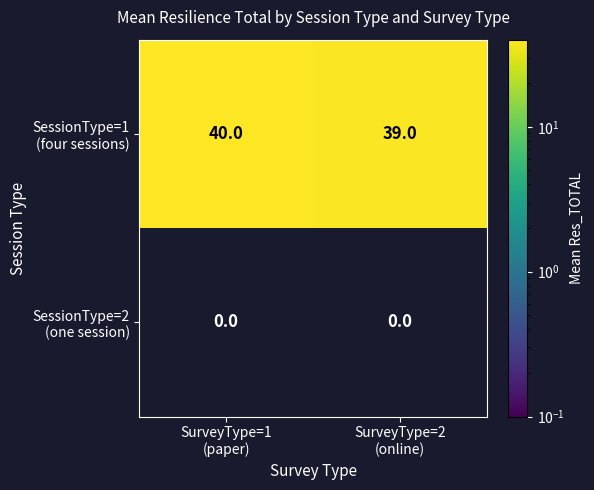

Which has a higher value, SurveyType=2
(online) or SurveyType=1
(paper)?

SurveyType=1
(paper)